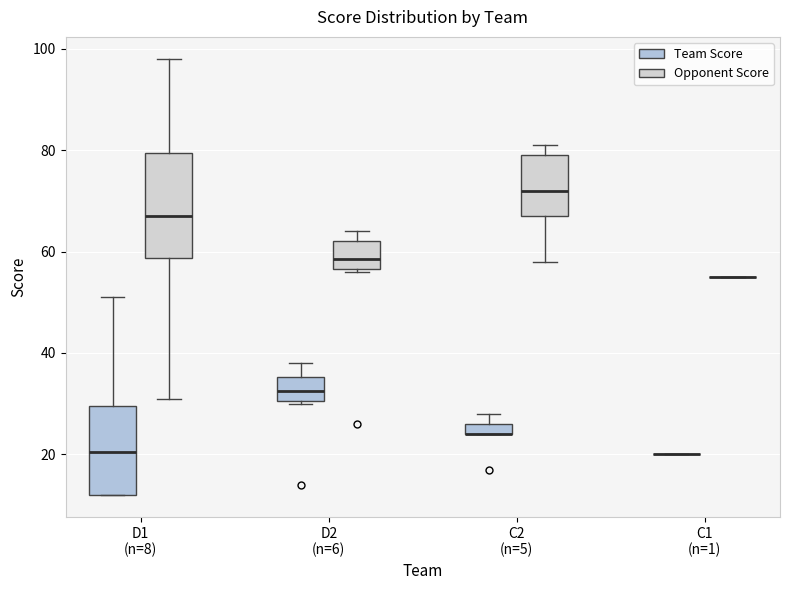

Where is the upper edge of the box for C2 (n=5) (Team Score) on the y-axis? The values are not printed on the chart, so give them approximately, as read against the axis.

26